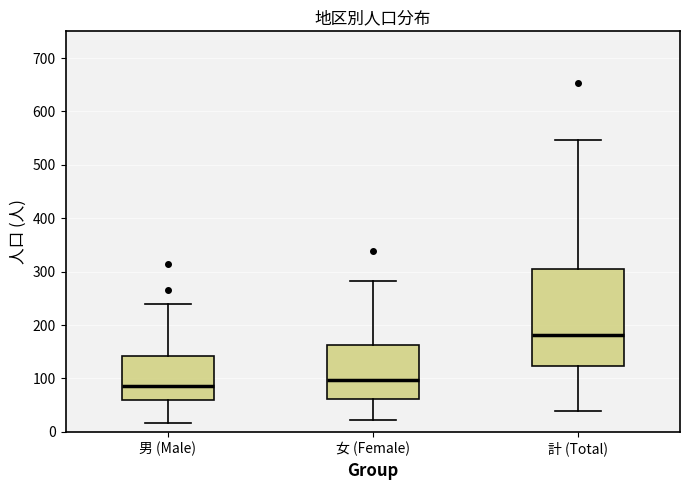

Reading left to right, read every box against the y-axis: the position of its median line, the range the box covers, and the ends of its whiskers. The values are not printed on the chart, so give them approximately, as read against the axis.

男 (Male): median 90, box 60 to 140, whiskers 20 to 240
女 (Female): median 100, box 60 to 160, whiskers 20 to 280
計 (Total): median 180, box 120 to 310, whiskers 40 to 550